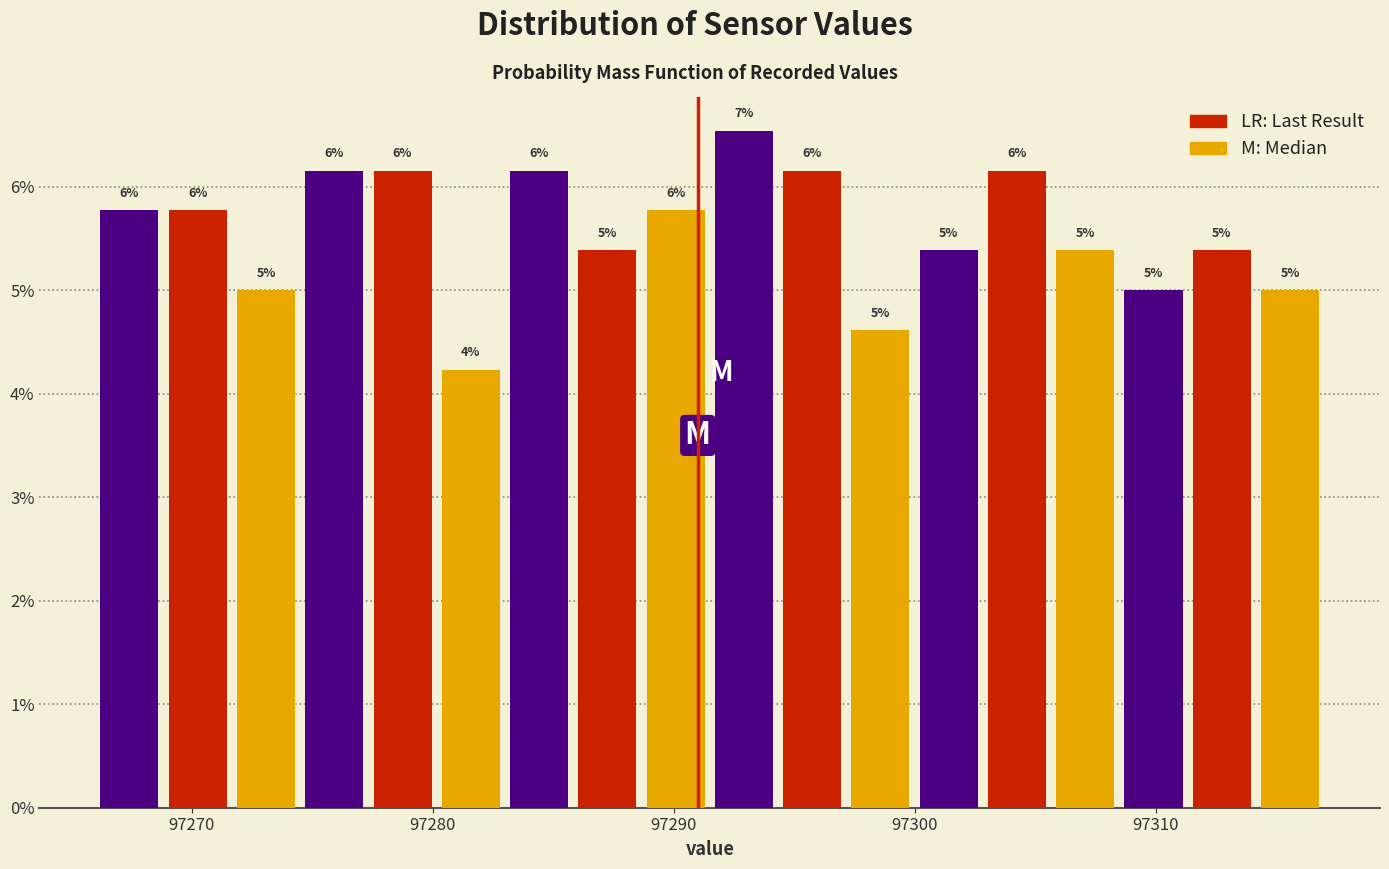

Around what value on the x-axis is the tallest bar? Give the approximate position of its centre, as read against the axis.

97293